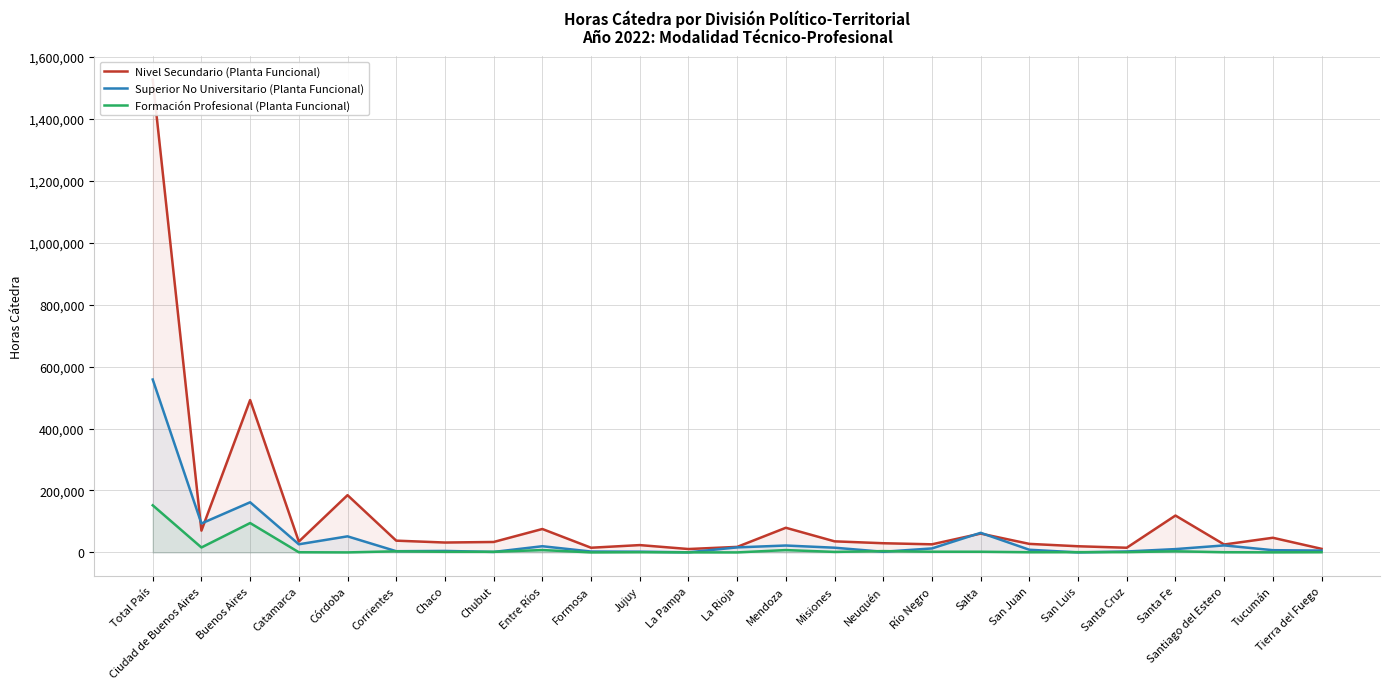

Reading right to left, list all the values displayed in this chart.

Nivel Secundario (Planta Funcional): Tierra del Fuego=11524	Tucumán=47241	Santiago del Estero=25525	Santa Fe=119007	Santa Cruz=15054	San Luis=19842	San Juan=27503	Salta=60780	Río Negro=26087	Neuquén=29608	Misiones=35709	Mendoza=79540	La Rioja=17751	La Pampa=10904	Jujuy=23598	Formosa=15057	Entre Ríos=75551	Chubut=33641	Chaco=31872	Corrientes=37913	Córdoba=184784	Catamarca=34967	Buenos Aires=491871	Ciudad de Buenos Aires=70360	Total País=1525689
Superior No Universitario (Planta Funcional): Tierra del Fuego=5836	Tucumán=7172	Santiago del Estero=22589	Santa Fe=10667	Santa Cruz=2969	San Luis=0	San Juan=8530	Salta=63206	Río Negro=12822	Neuquén=2045	Misiones=15178	Mendoza=22221	La Rioja=16189	La Pampa=335	Jujuy=2309	Formosa=2814	Entre Ríos=19948	Chubut=1518	Chaco=4778	Corrientes=3860	Córdoba=51843	Catamarca=26199	Buenos Aires=161825	Ciudad de Buenos Aires=93349	Total País=558202
Formación Profesional (Planta Funcional): Tierra del Fuego=695	Tucumán=223	Santiago del Estero=575	Santa Fe=3627	Santa Cruz=944	San Luis=843	San Juan=597	Salta=2123	Río Negro=2189	Neuquén=4203	Misiones=1584	Mendoza=7496	La Rioja=0	La Pampa=168	Jujuy=659	Formosa=15	Entre Ríos=7566	Chubut=1881	Chaco=1920	Corrientes=3536	Córdoba=12	Catamarca=480	Buenos Aires=94810	Ciudad de Buenos Aires=15917	Total País=152063